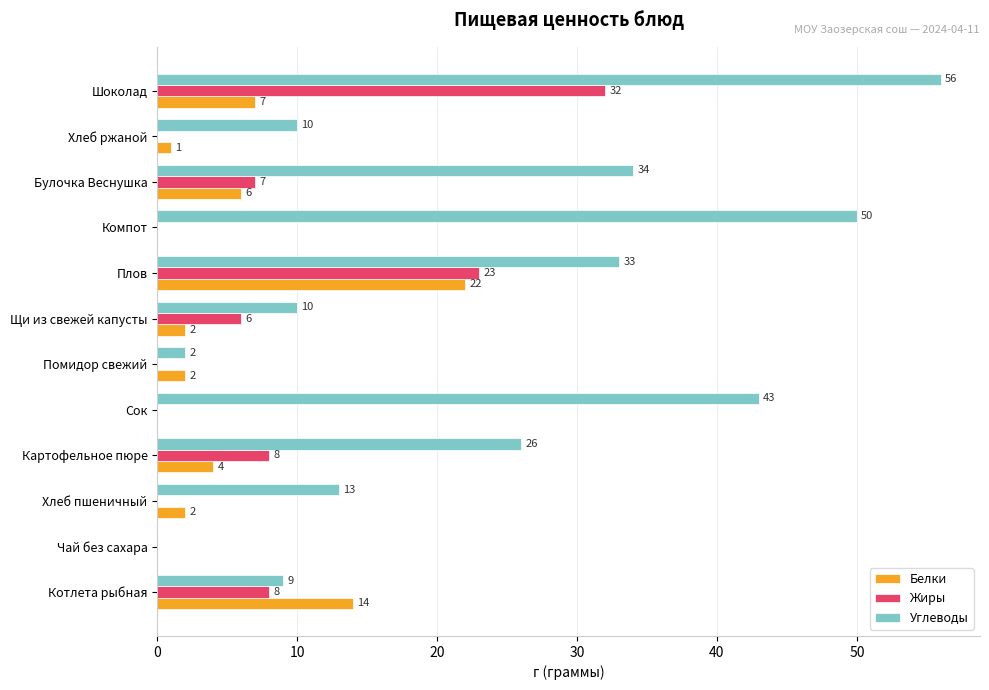

At which label does Углеводы reach its peak?

Шоколад